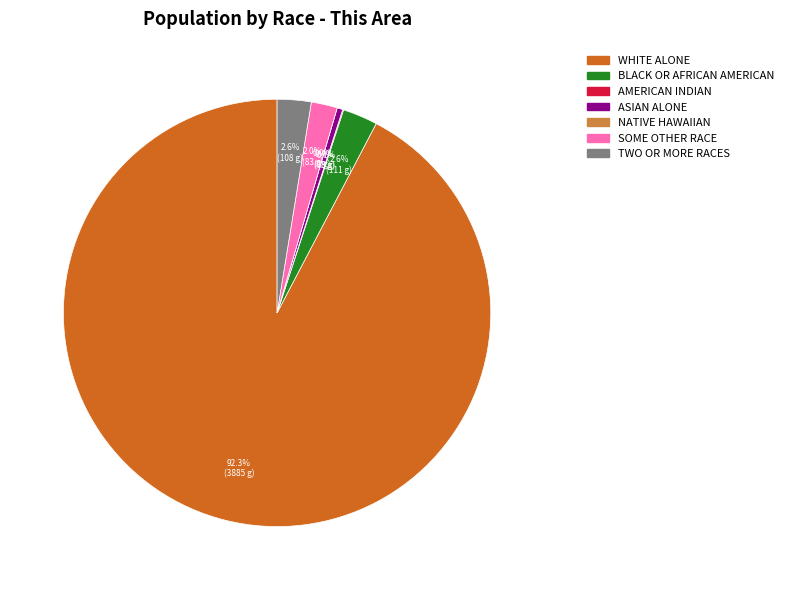

How many slices are in this pie chart?

7